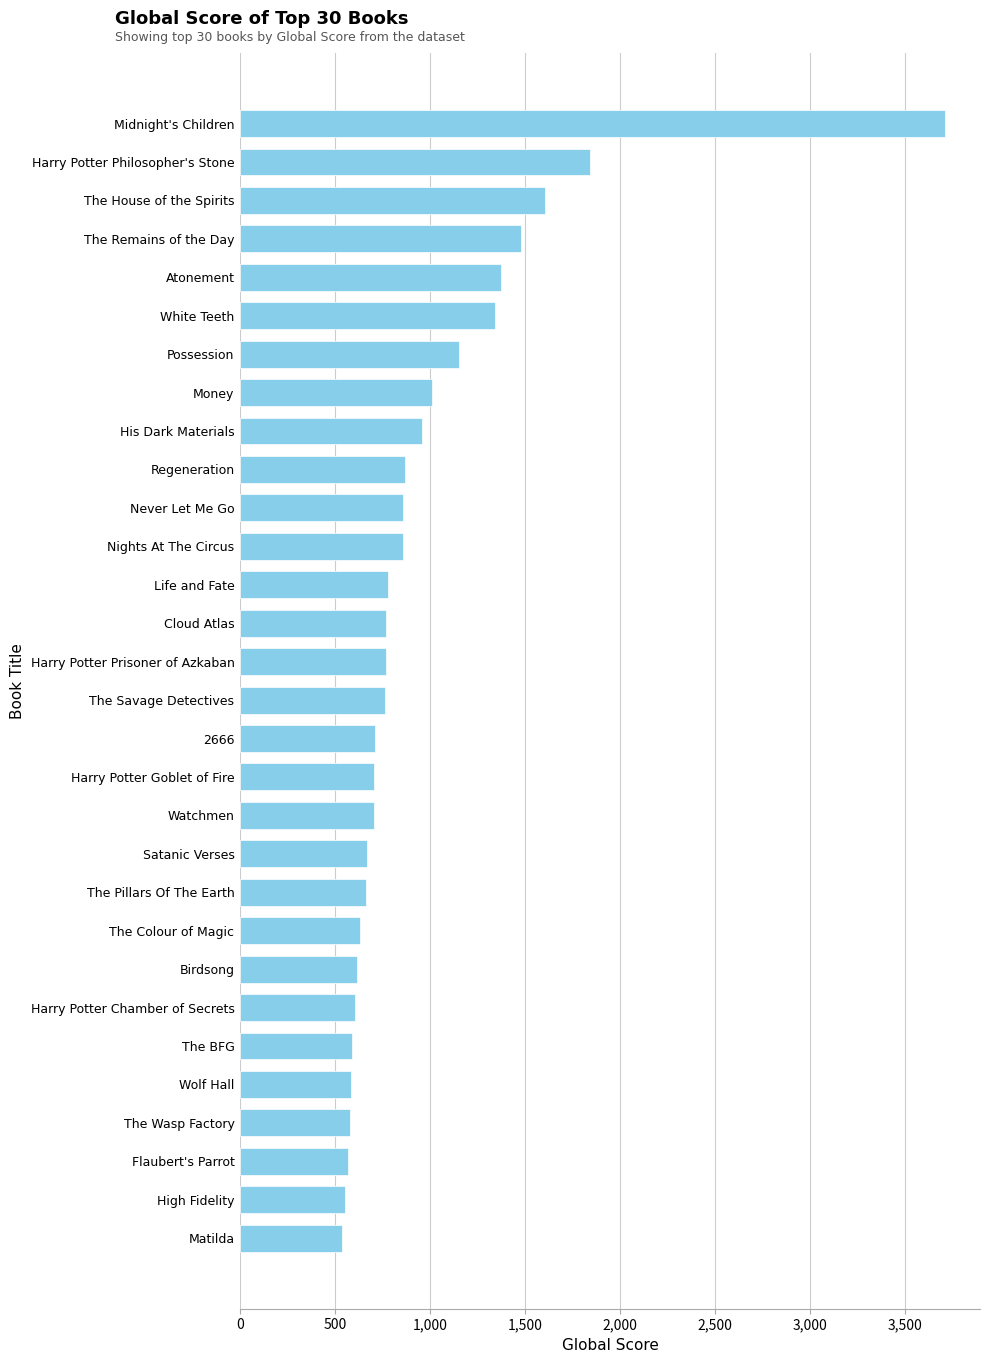

What value does the data have at Life and Fate?

780